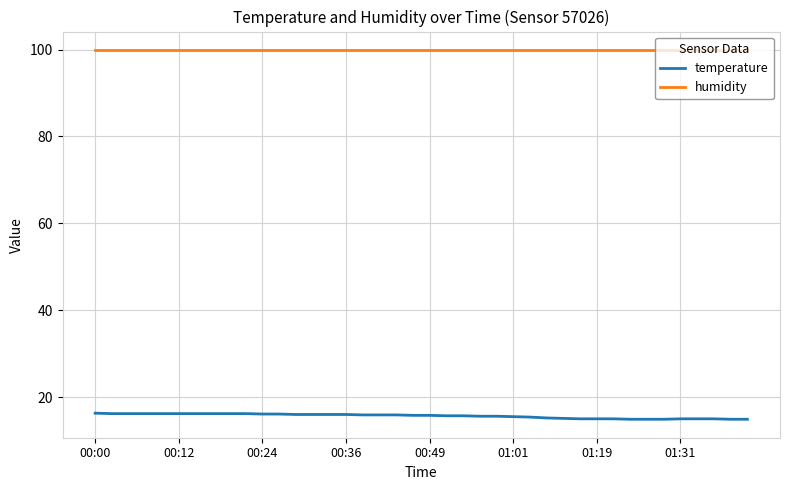

How many lines are shown in the chart?

2